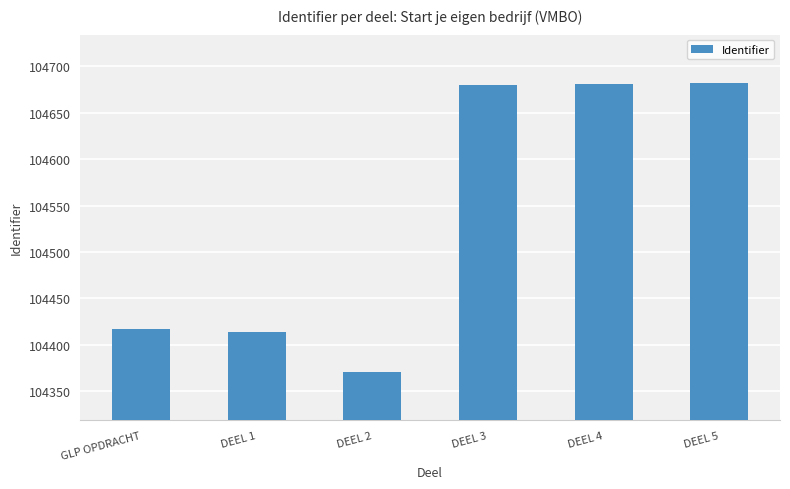

At which category does the chart reach its minimum across all series?

DEEL 2